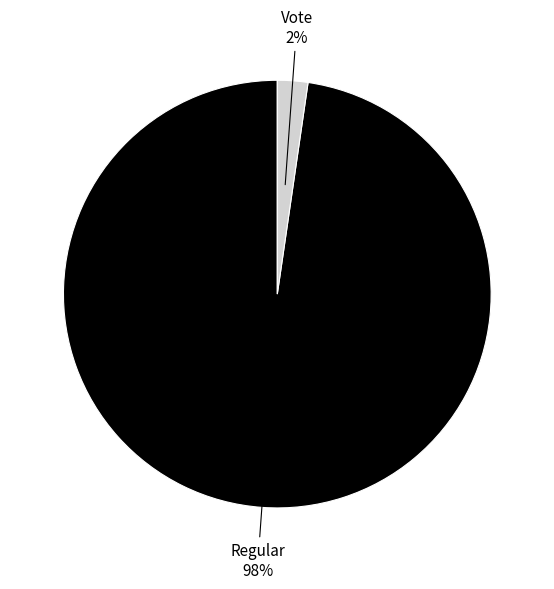

Is there a majority slice in this chart?

Yes